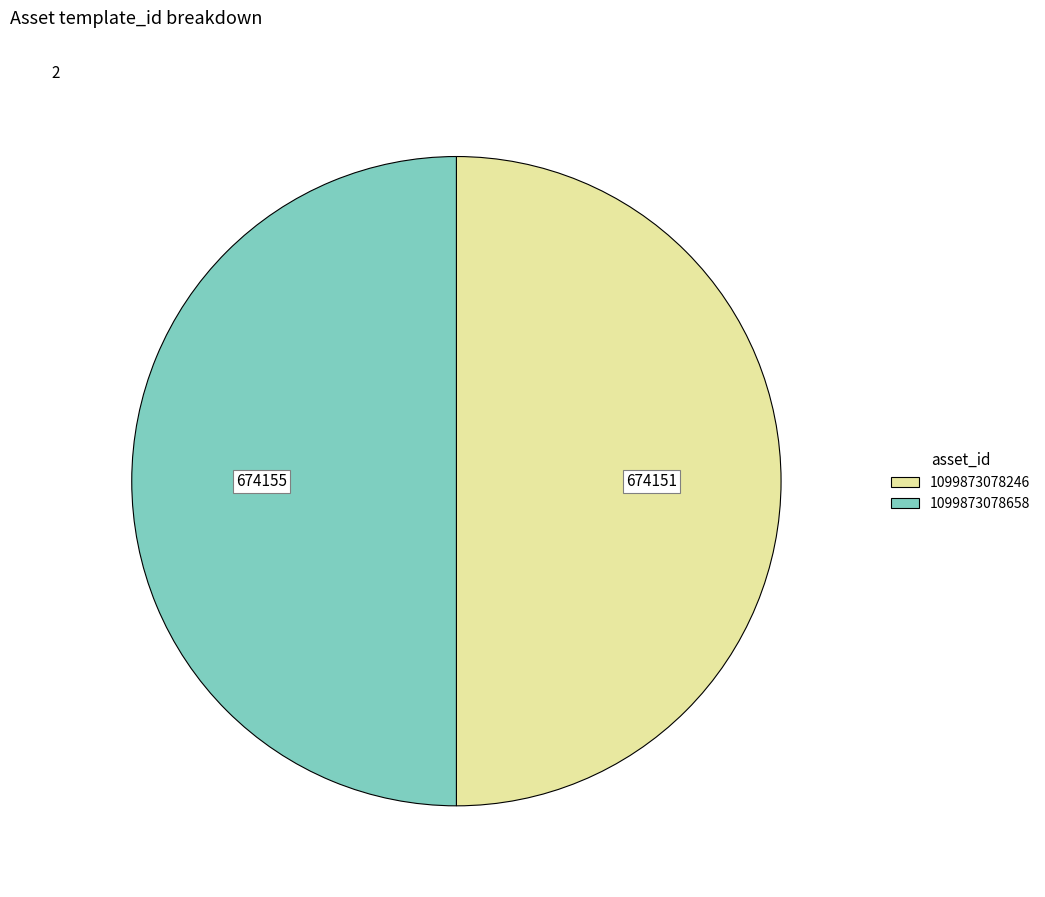

Approximately how many times larger is the value at 1099873078246 compared to 1099873078658?

1.0